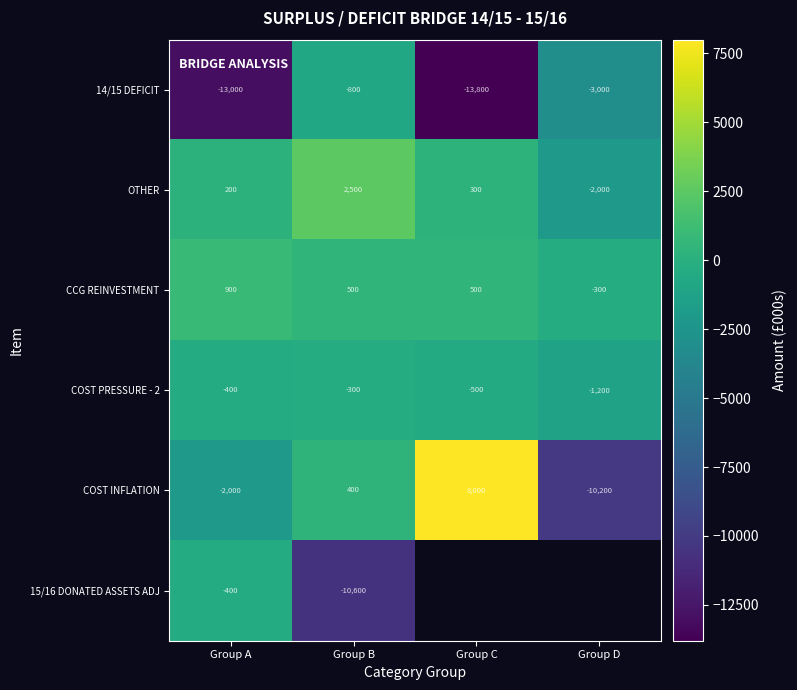

How many negative values does the CCG REINVESTMENT series have?

1